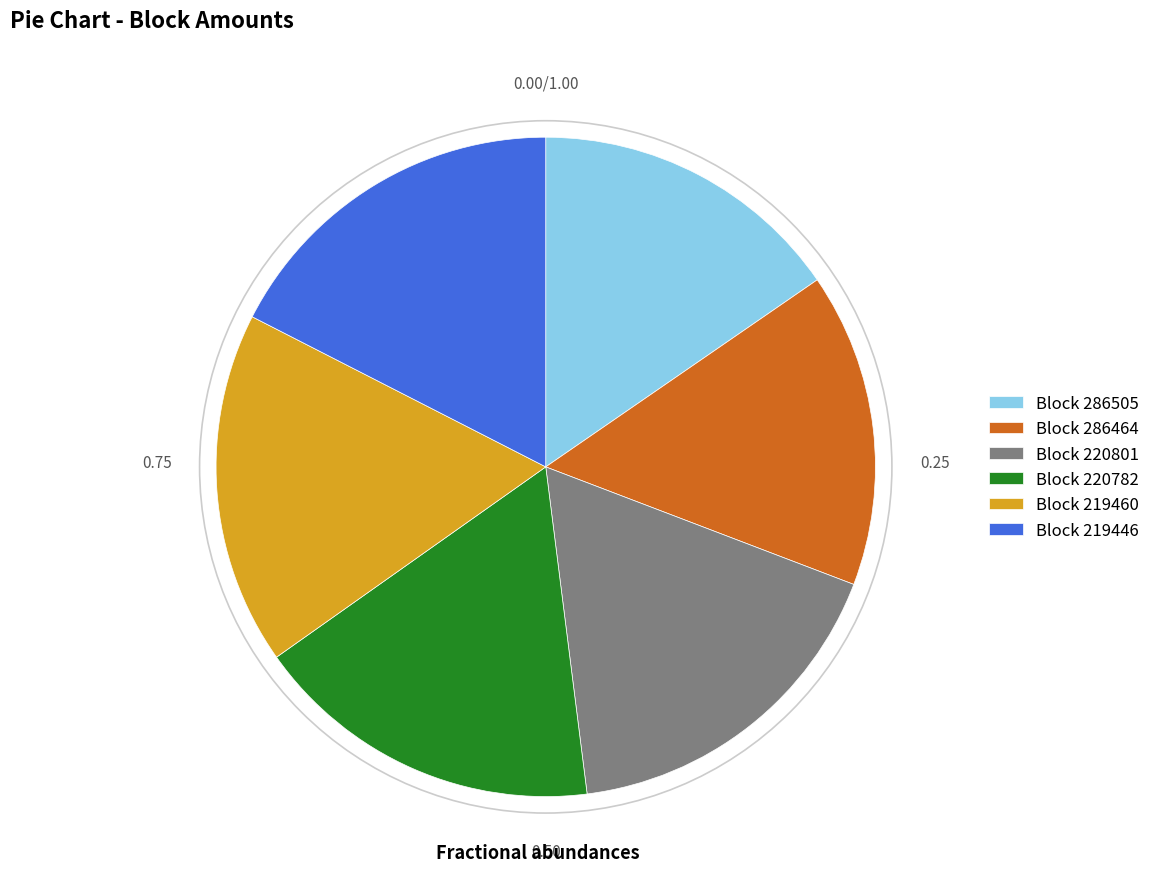

Is the sum of Block 220782 and Block 286505 greater than half?

No